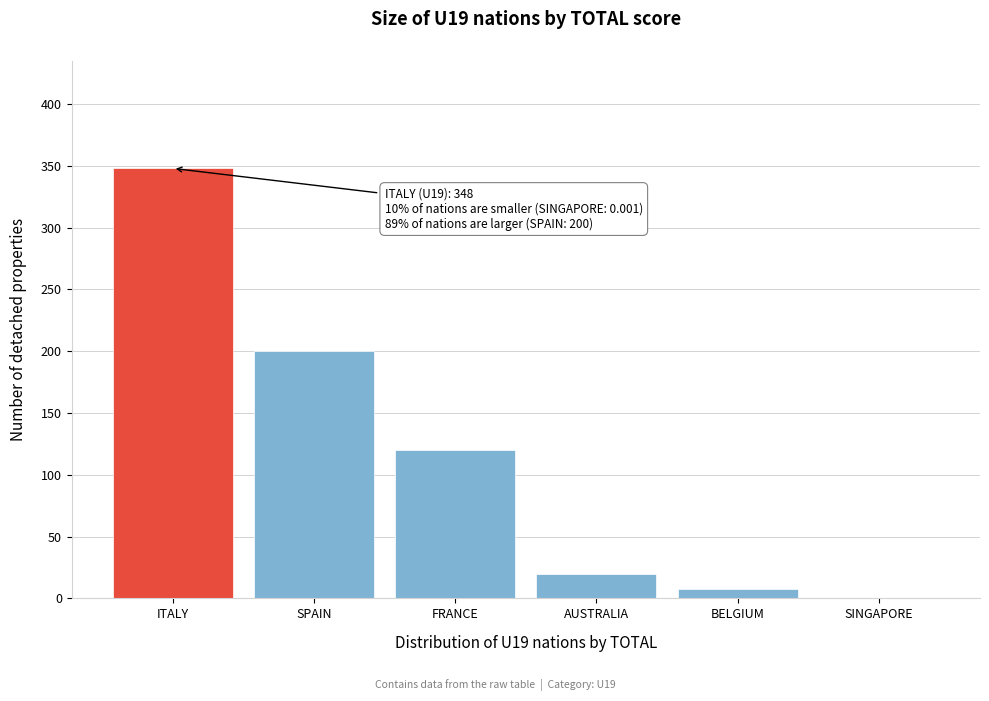

The chart shows a value of 20.0 at AUSTRALIA. True or false?

True